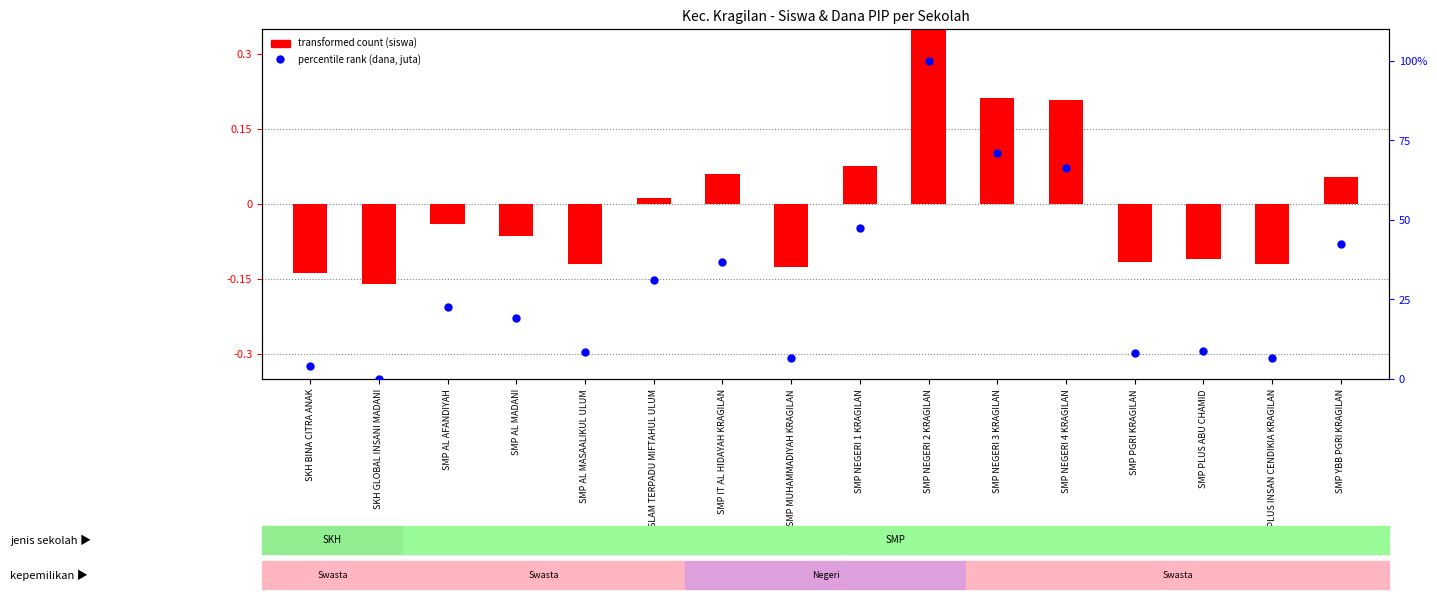

At which category is the sum across all series the highest?

SMP NEGERI 2 KRAGILAN